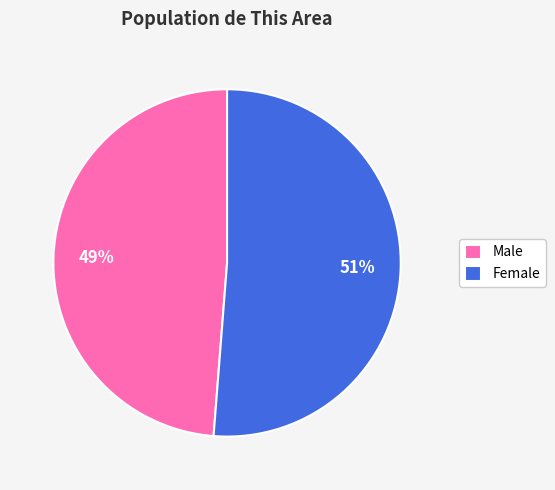

To the nearest percent, what is the average slice percentage?

50%